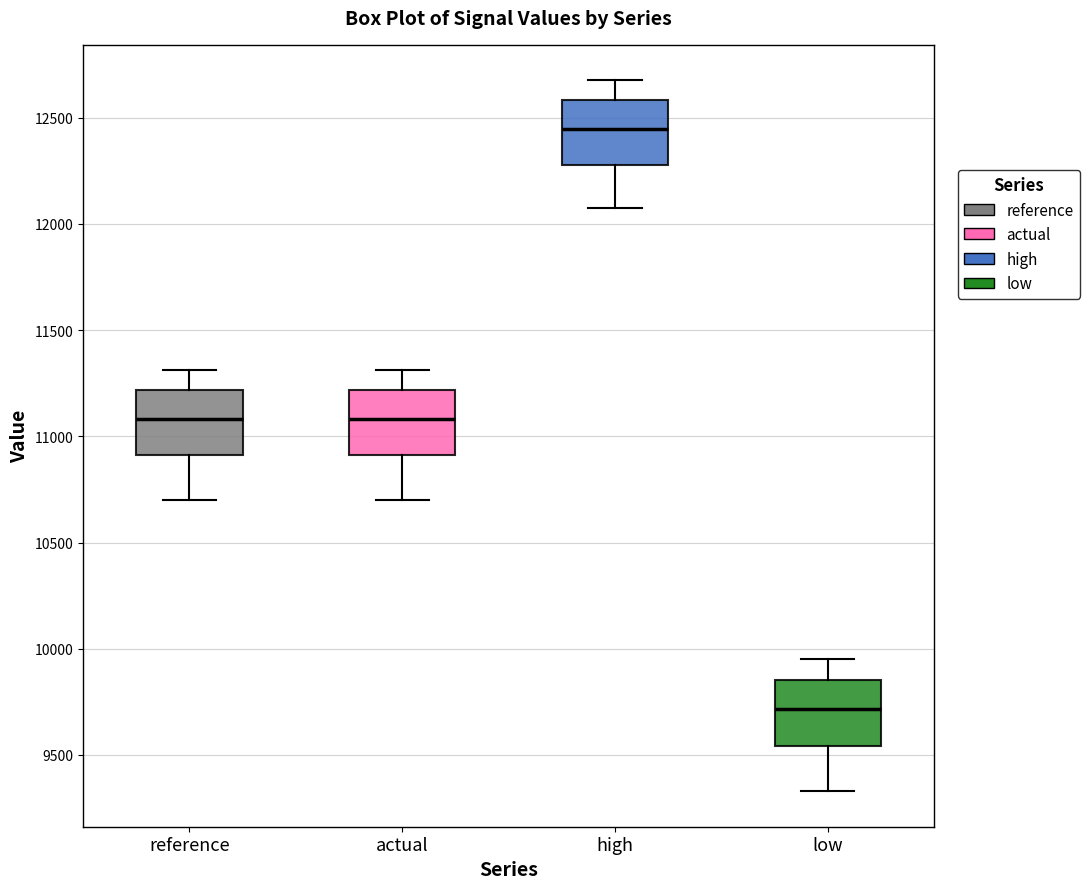

Reading left to right, read every box against the y-axis: the position of its median line, the range the box covers, and the ends of its whiskers. The values are not printed on the chart, so give them approximately, as read against the axis.

reference: median 11100, box 10900 to 11200, whiskers 10700 to 11300
actual: median 11100, box 10900 to 11200, whiskers 10700 to 11300
high: median 12450, box 12300 to 12600, whiskers 12050 to 12700
low: median 9700, box 9550 to 9850, whiskers 9350 to 9950